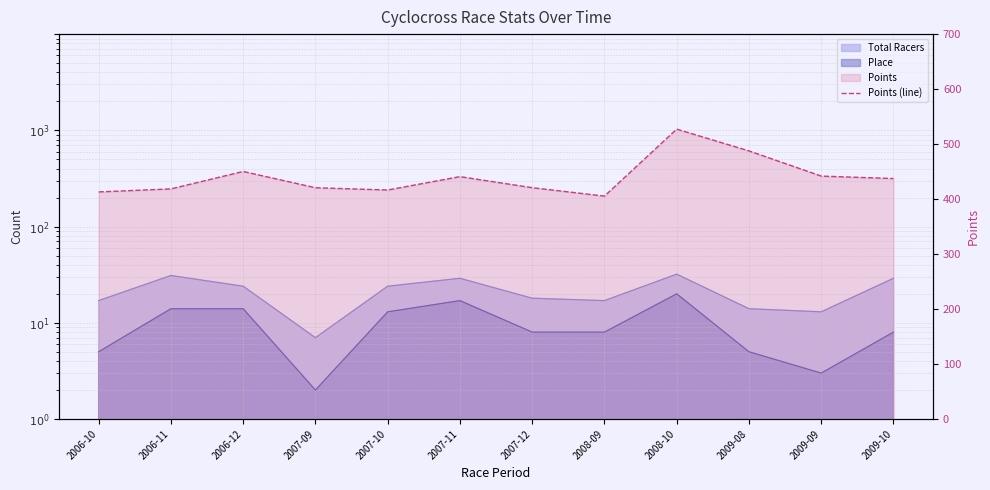

What is the difference between the maximum and minimum values?

121.8